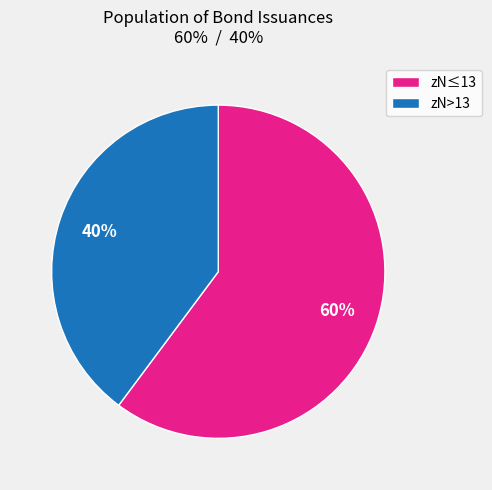

Count the number of slices in the pie.

2